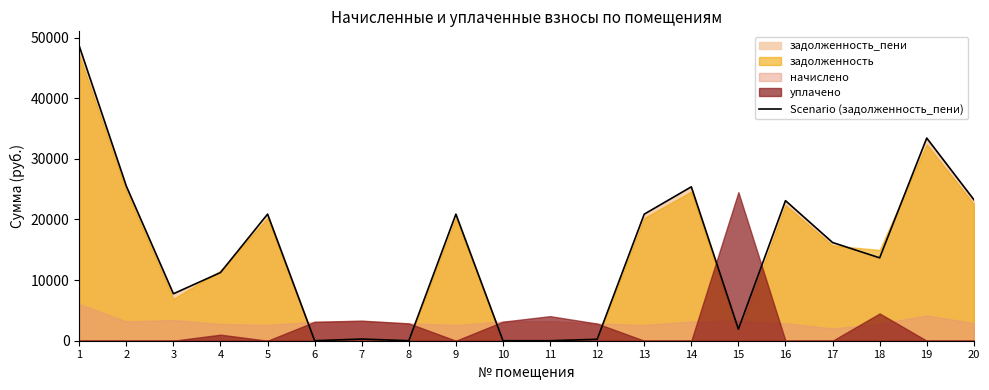

Count the number of values greater than 16198.

10